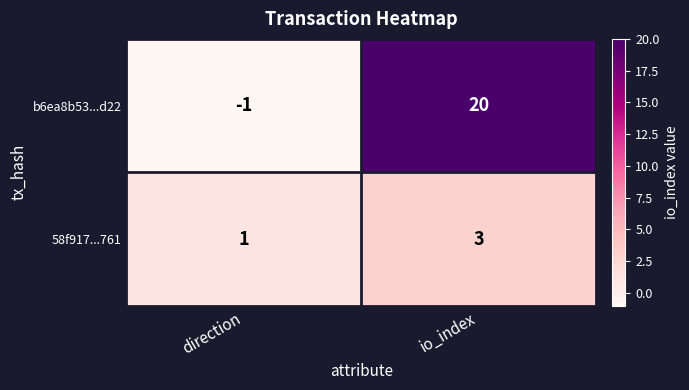

The value of b6ea8b53...d22 at io_index is 20. True or false?

True